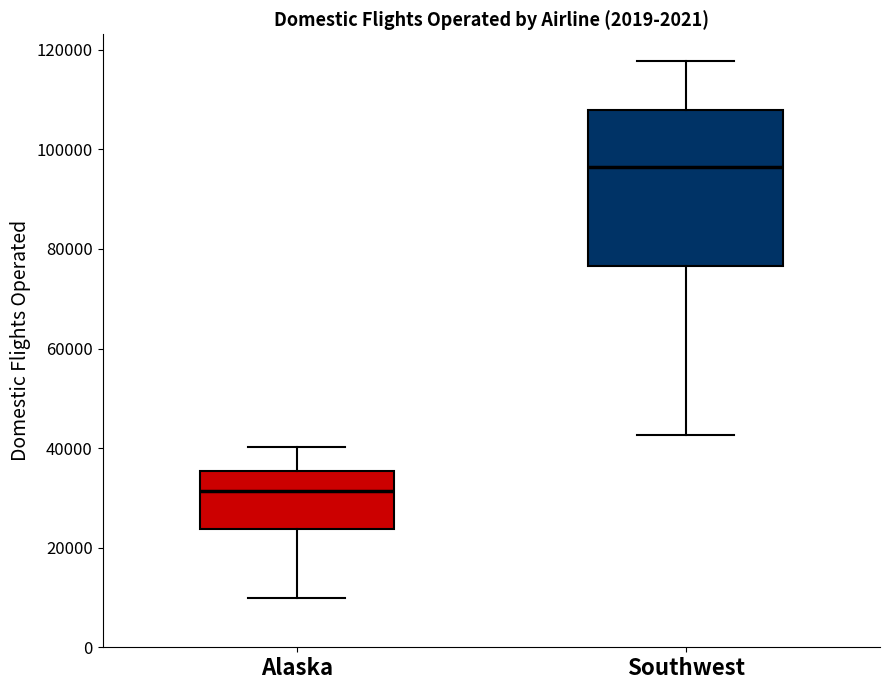

Reading left to right, transcribe this box plot: for each box, give where its median line is, the range the box spans, and where its two whiskers end, as read against the y-axis. The values are not printed on the chart, so give them approximately, as read against the axis.

Alaska: median 32000, box 24000 to 36000, whiskers 10000 to 40000
Southwest: median 96000, box 76000 to 108000, whiskers 42000 to 118000